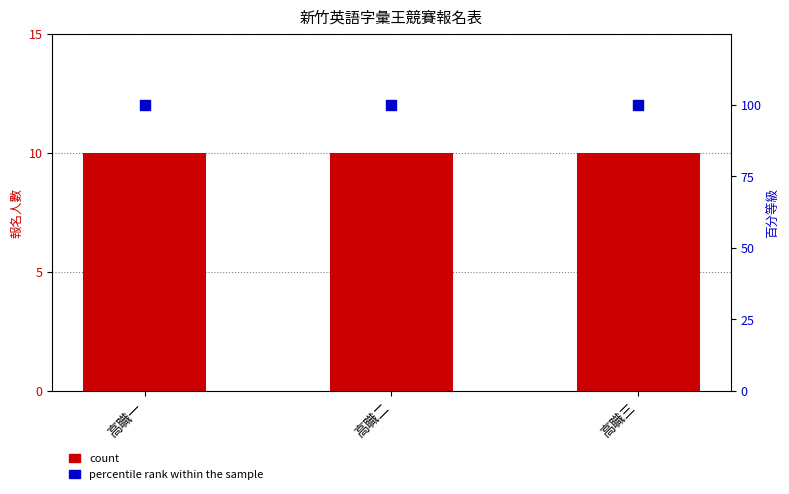

Which series reaches the minimum Y coordinate?

count